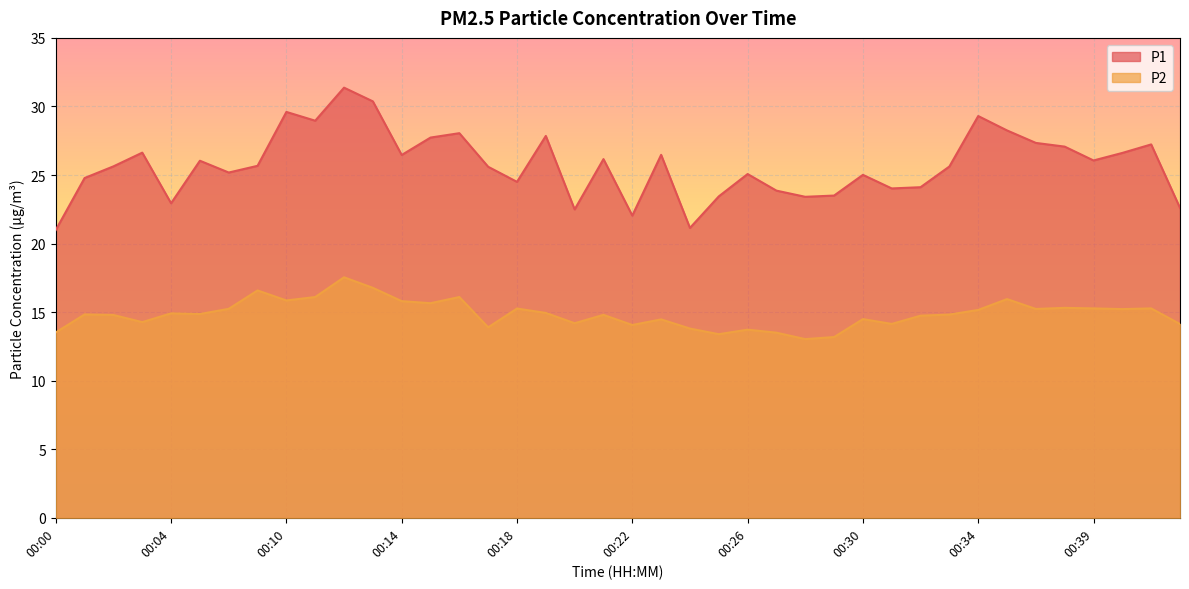

Where does the P1 series first go above 25?

00:02